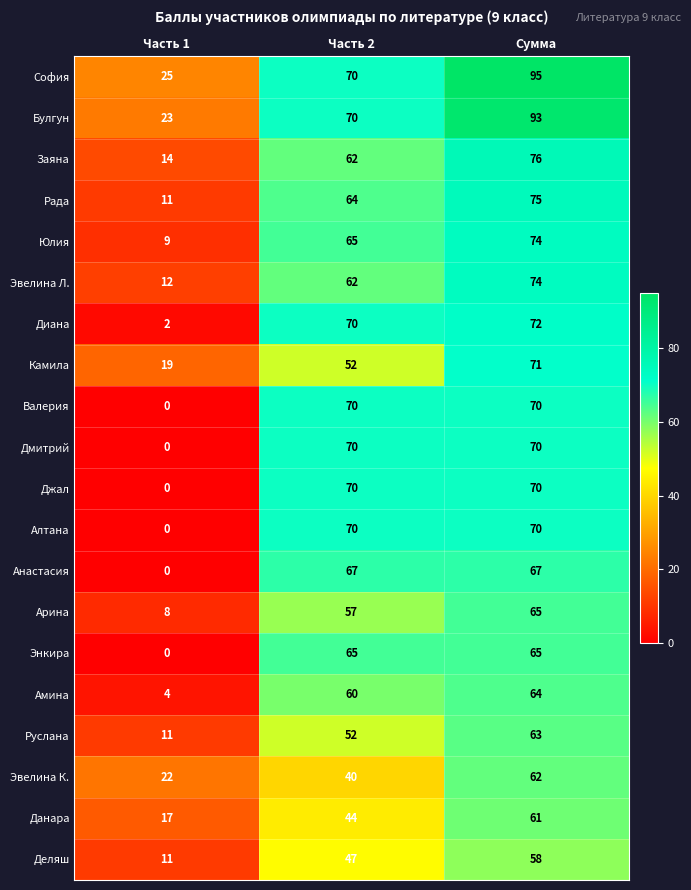

The Алтана series shows 70 at Часть 2. True or false?

True